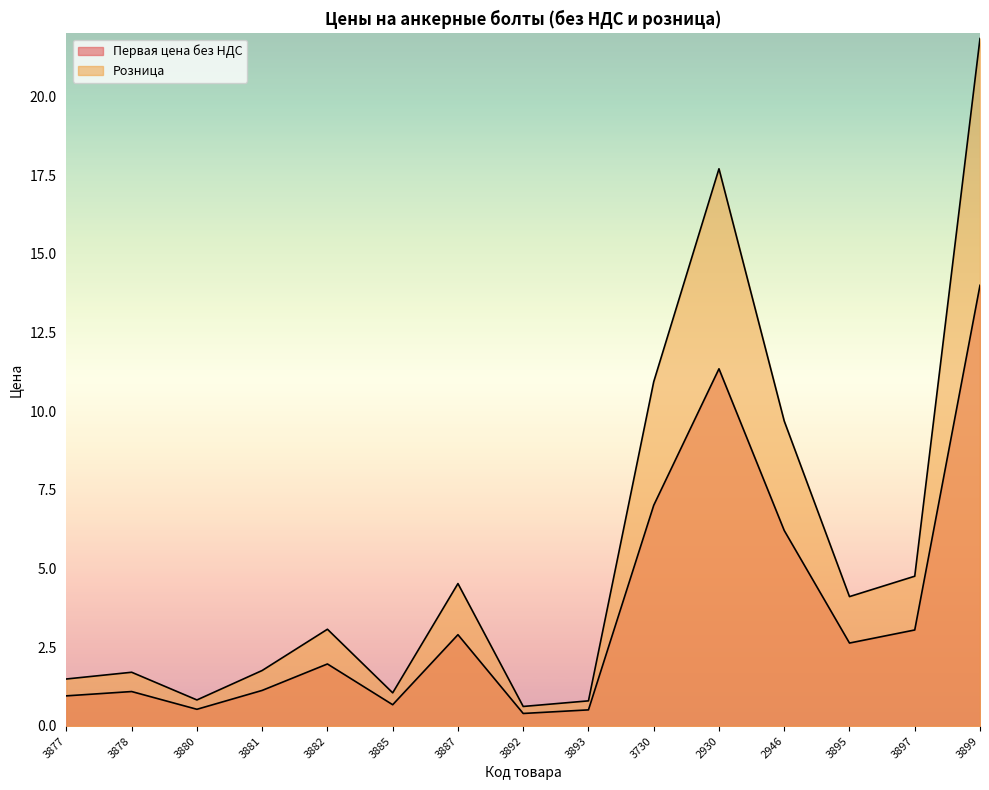

Rank the series by their maximum value, from highest to lowest.

Розница, Первая цена без НДС